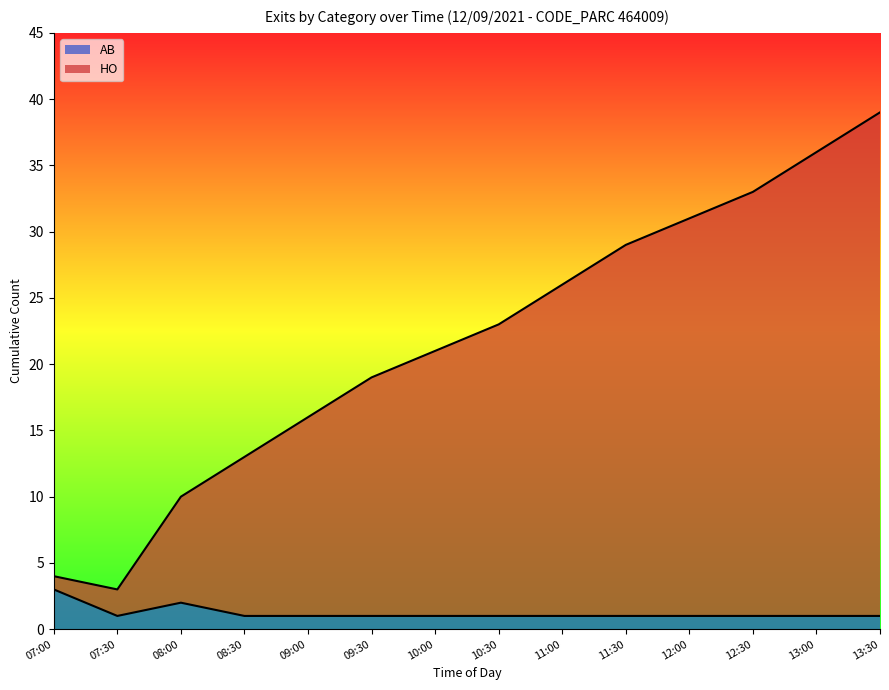

The HO series shows 10 at 08:00. True or false?

True